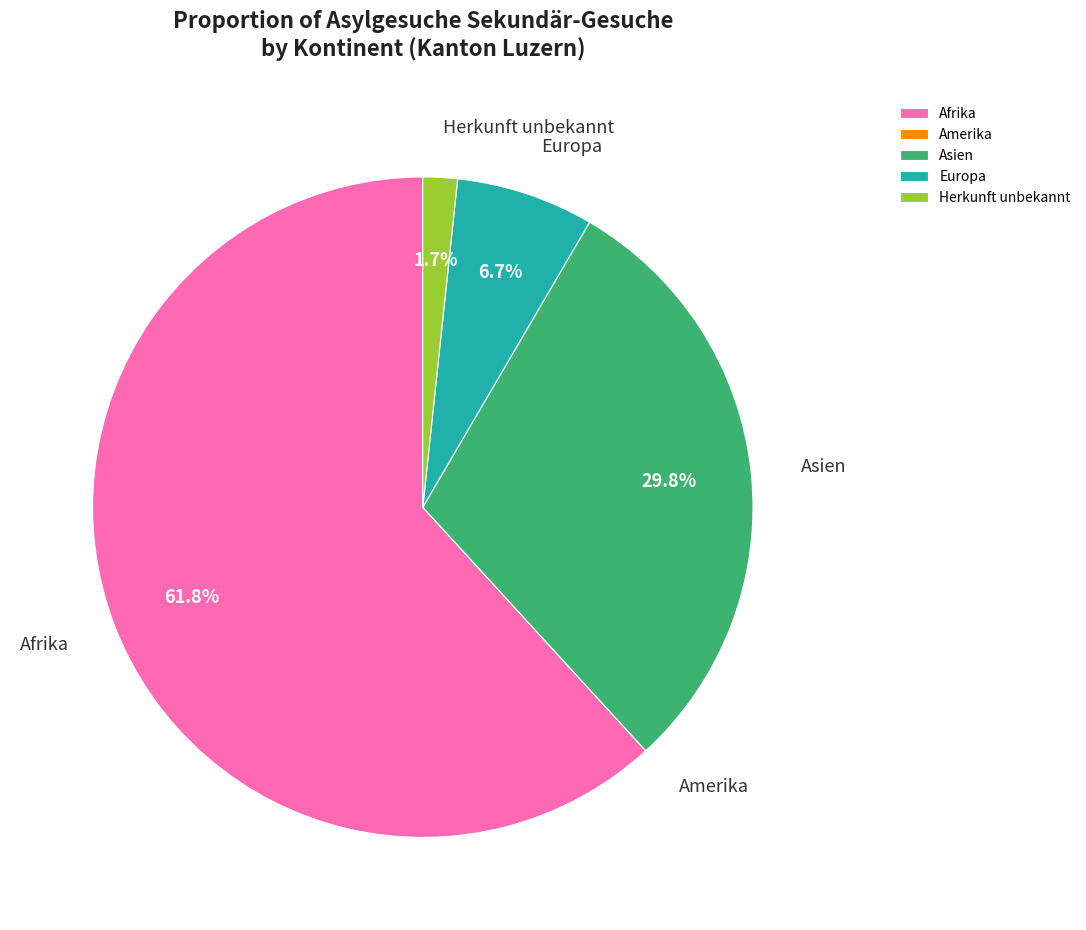

What percentage is the Asien slice, to the nearest percent?

30%